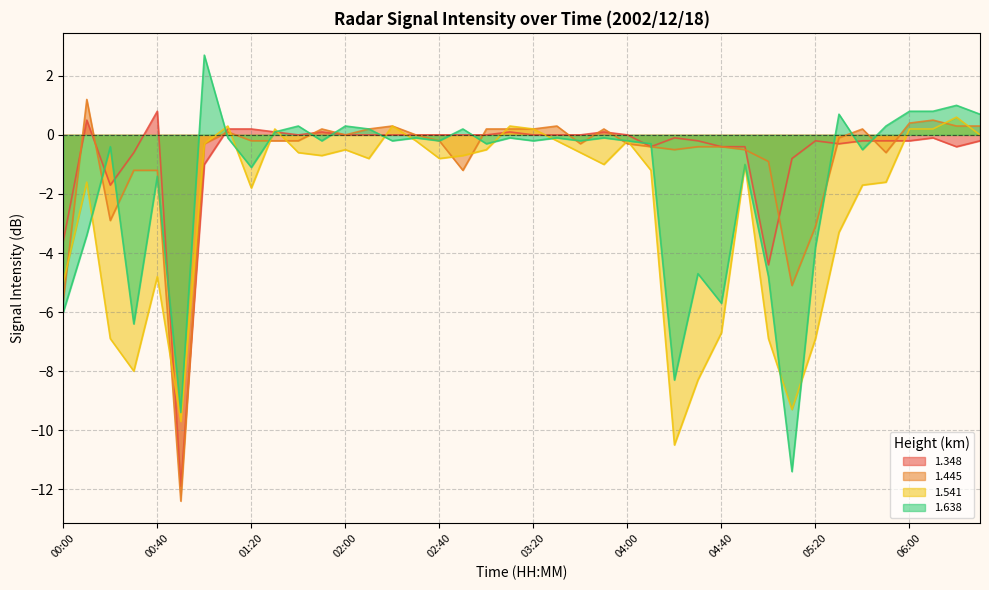

At which label is 1.638 closest to -4?

05:20